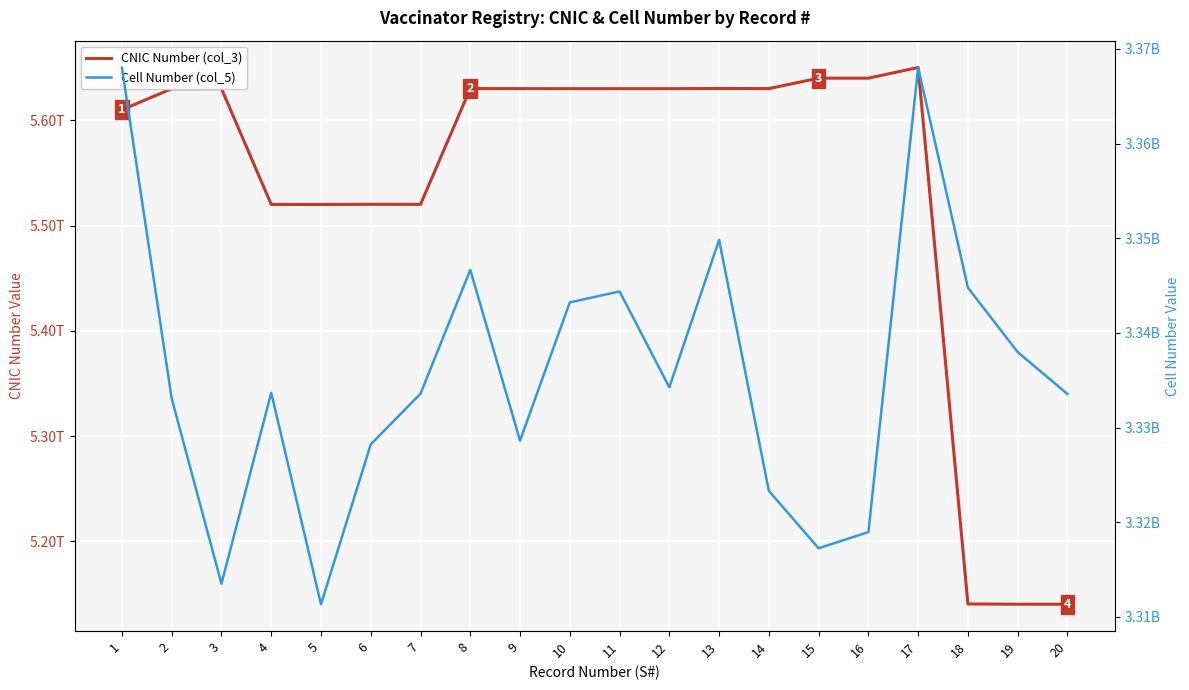

Is this an area chart (filled region under the line)?

No